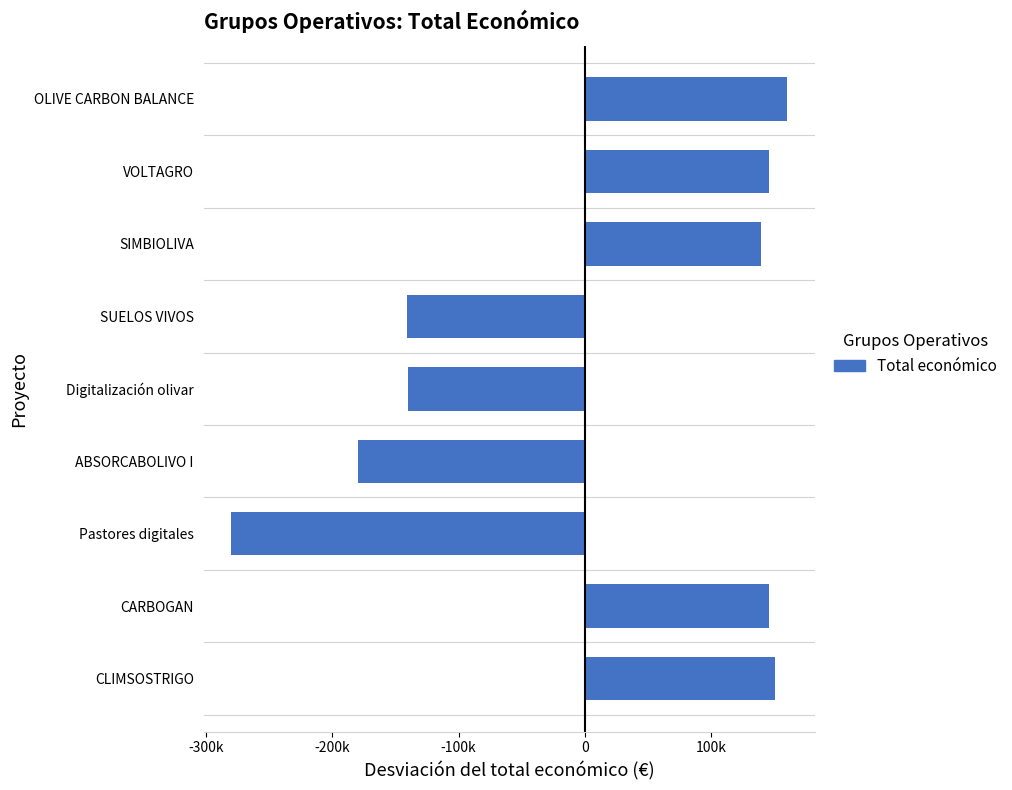

Which category has the highest value across all series?

OLIVE CARBON BALANCE